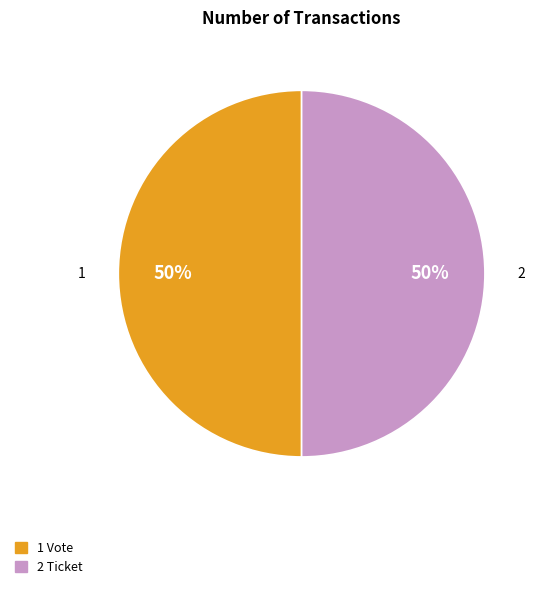

Combined, do 1 Vote and 2 Ticket account for over 50%?

Yes